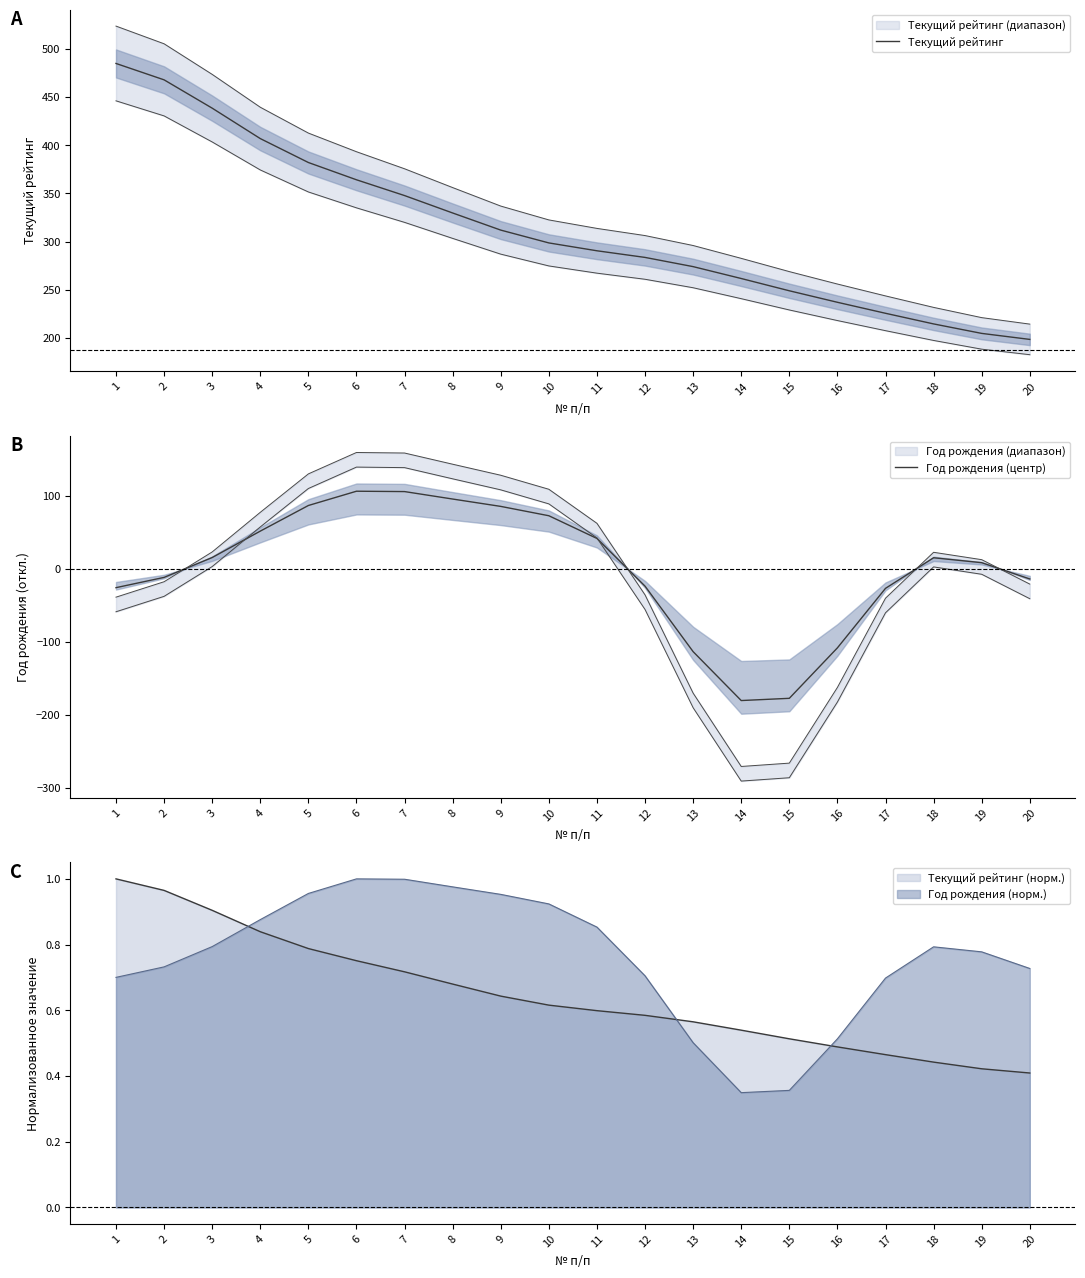

The value of Текущий рейтинг at 15 is 65.4. True or false?

False